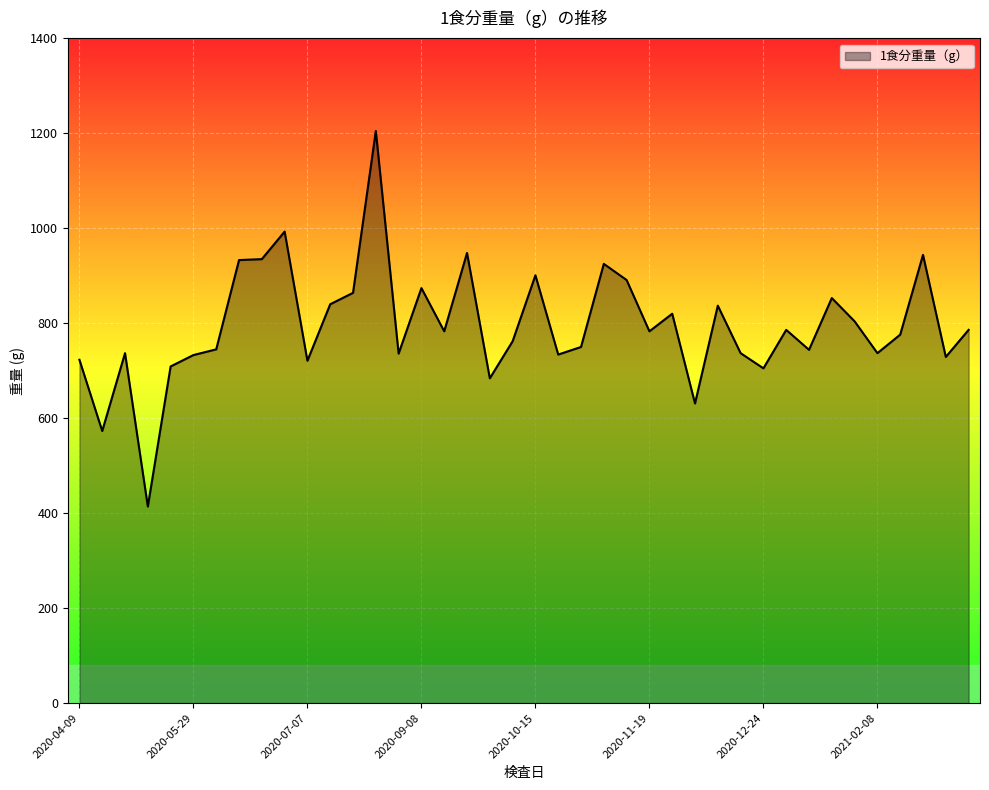

How many points are lower than both their immediate neighbors (excluding endpoints)?

13